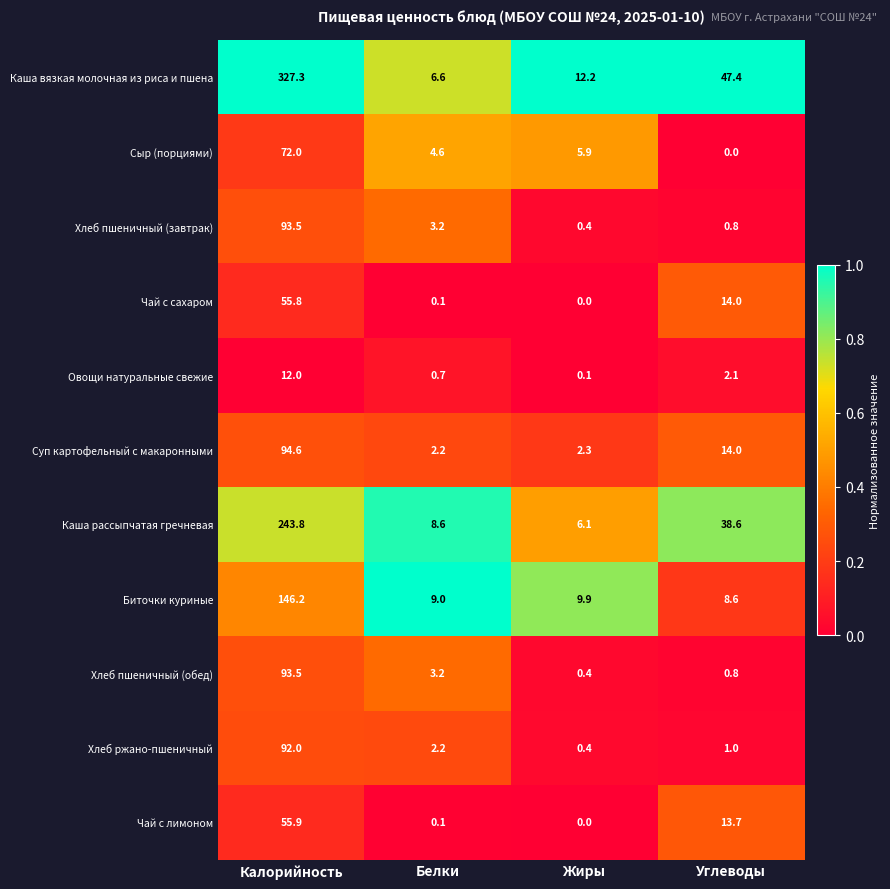

What is the sum of all Каша рассыпчатая гречневая values?

297.1